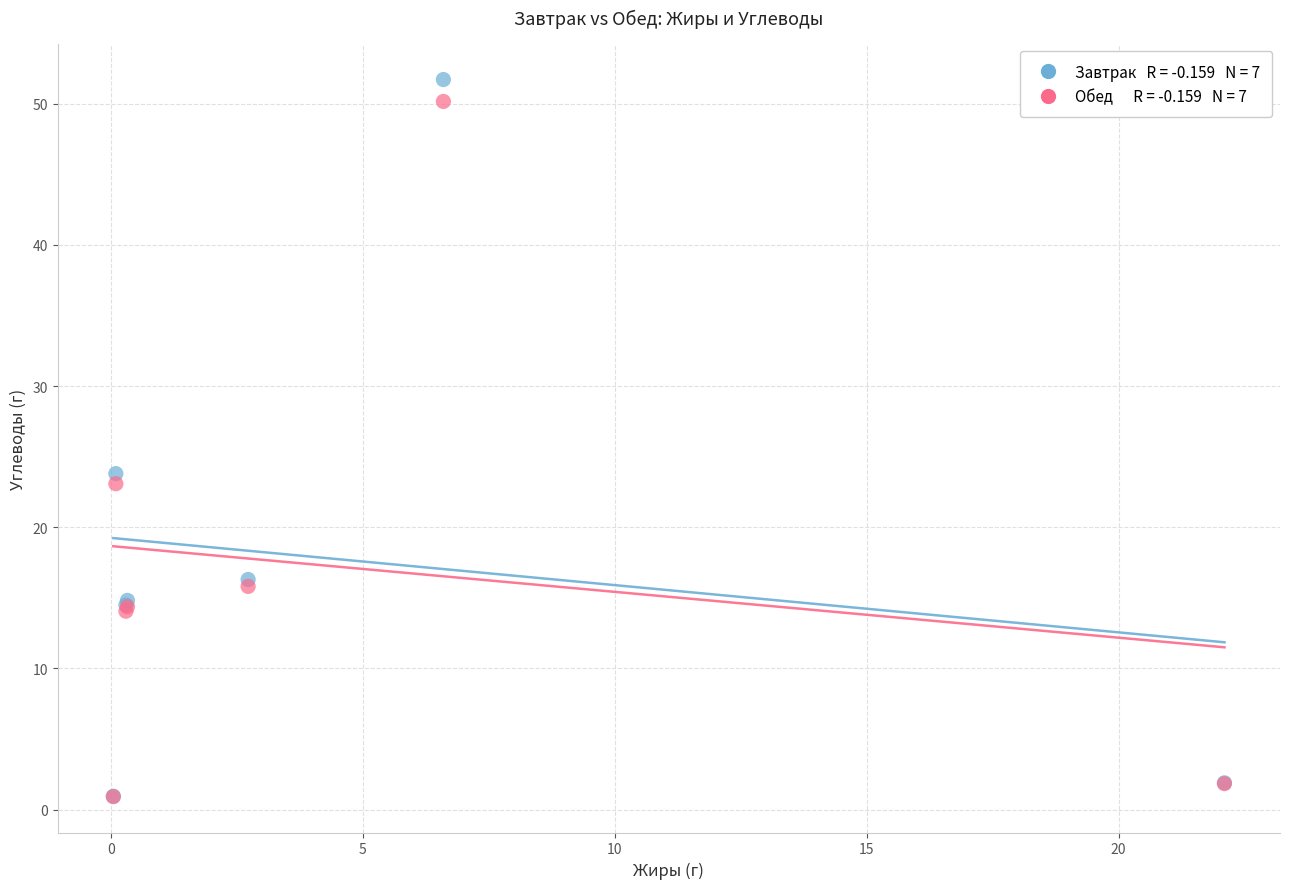

Across all series, what Y value is closest to 26?

23.8